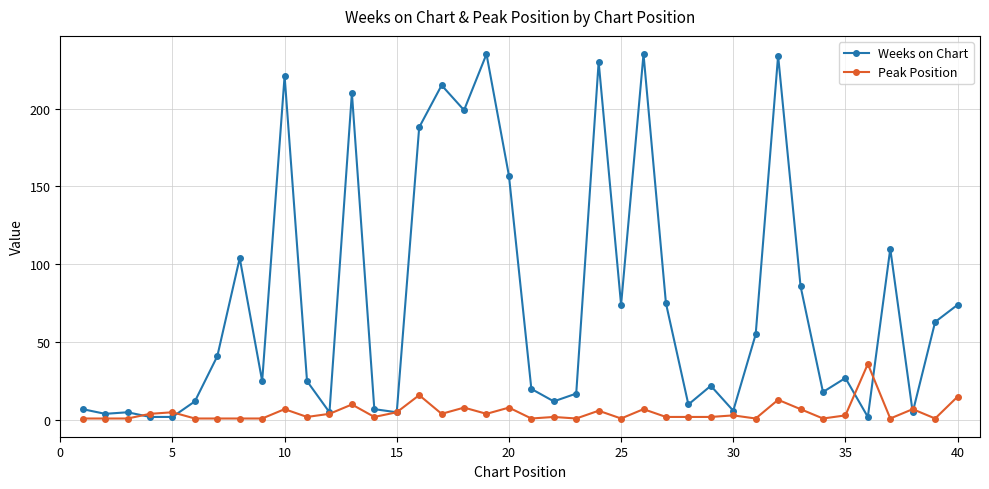

Count the number of data series in this chart.

2